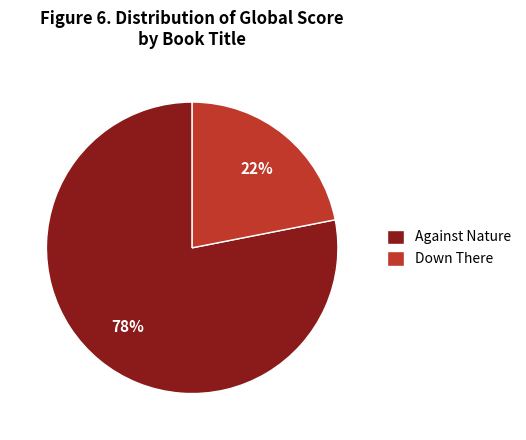

Is it true that Down There is 22% of the pie?

True